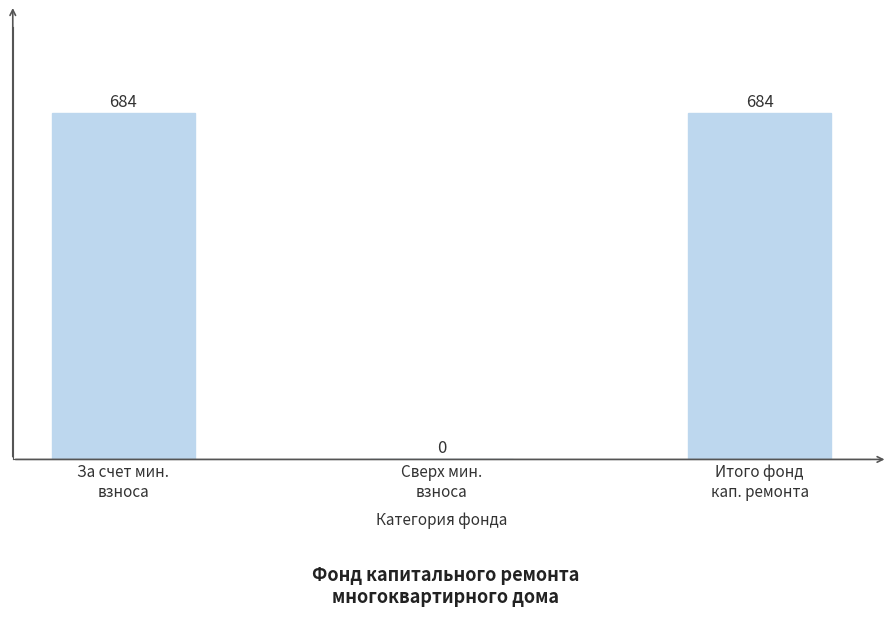

What is the sum of all values?

1368